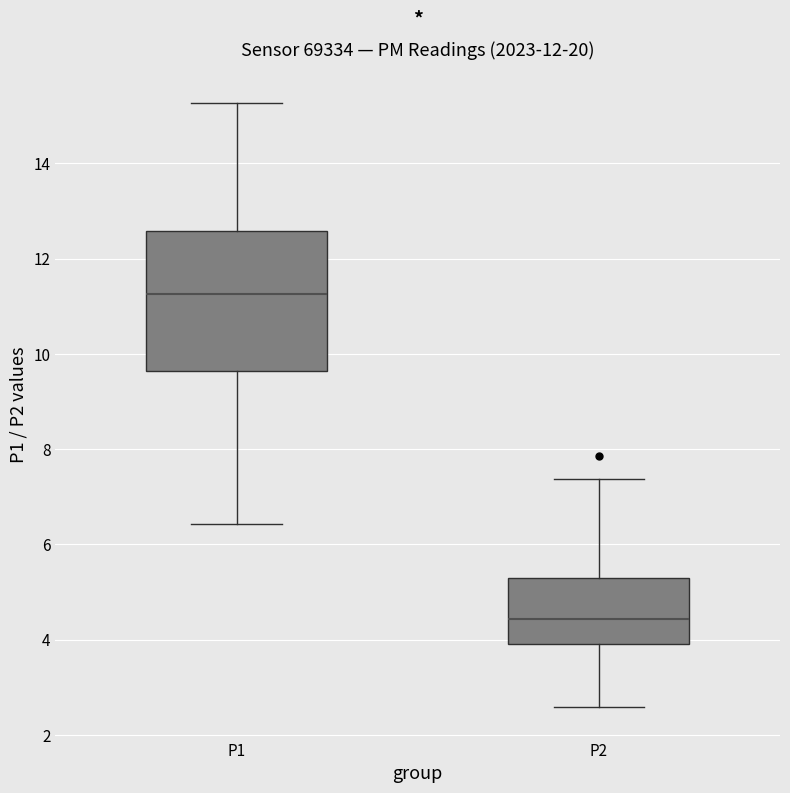

Reading left to right, transcribe this box plot: for each box, give where its median line is, the range the box spans, and where its two whiskers end, as read against the y-axis. The values are not printed on the chart, so give them approximately, as read against the axis.

P1: median 11.2, box 9.6 to 12.6, whiskers 6.4 to 15.2
P2: median 4.4, box 4.0 to 5.2, whiskers 2.6 to 7.4